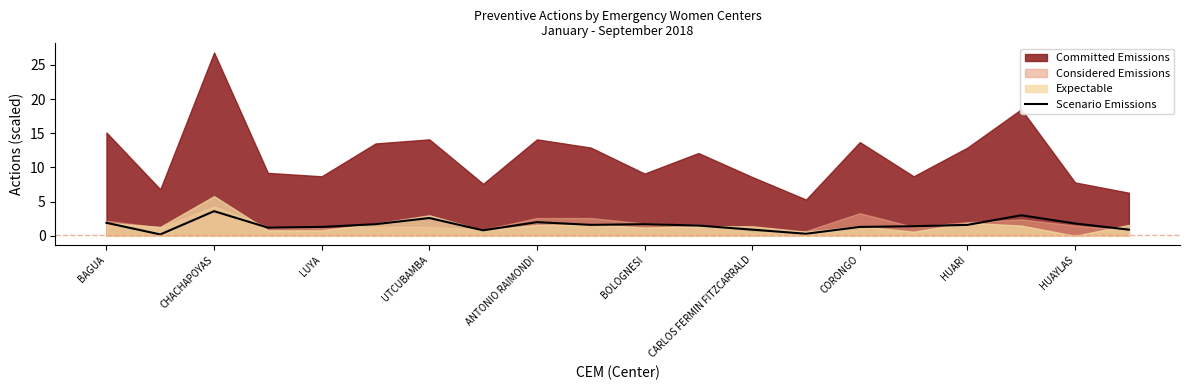

What is the maximum value for Scenario Emissions?

3.6